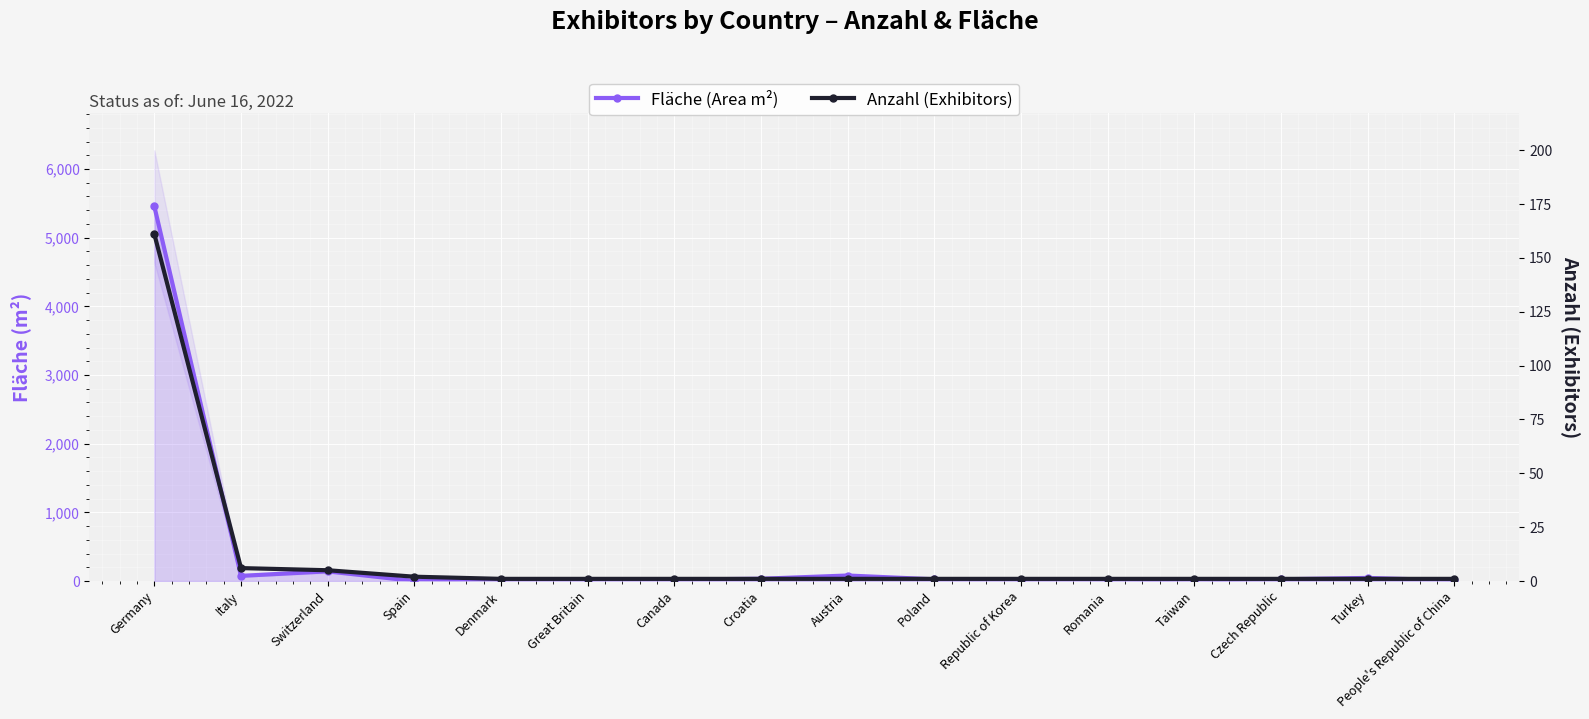

Rank the categories by Fläche (Area m²) value from lowest to highest.

Spain, Taiwan, People's Republic of China, Great Britain, Romania, Denmark, Canada, Republic of Korea, Poland, Czech Republic, Croatia, Turkey, Italy, Austria, Switzerland, Germany